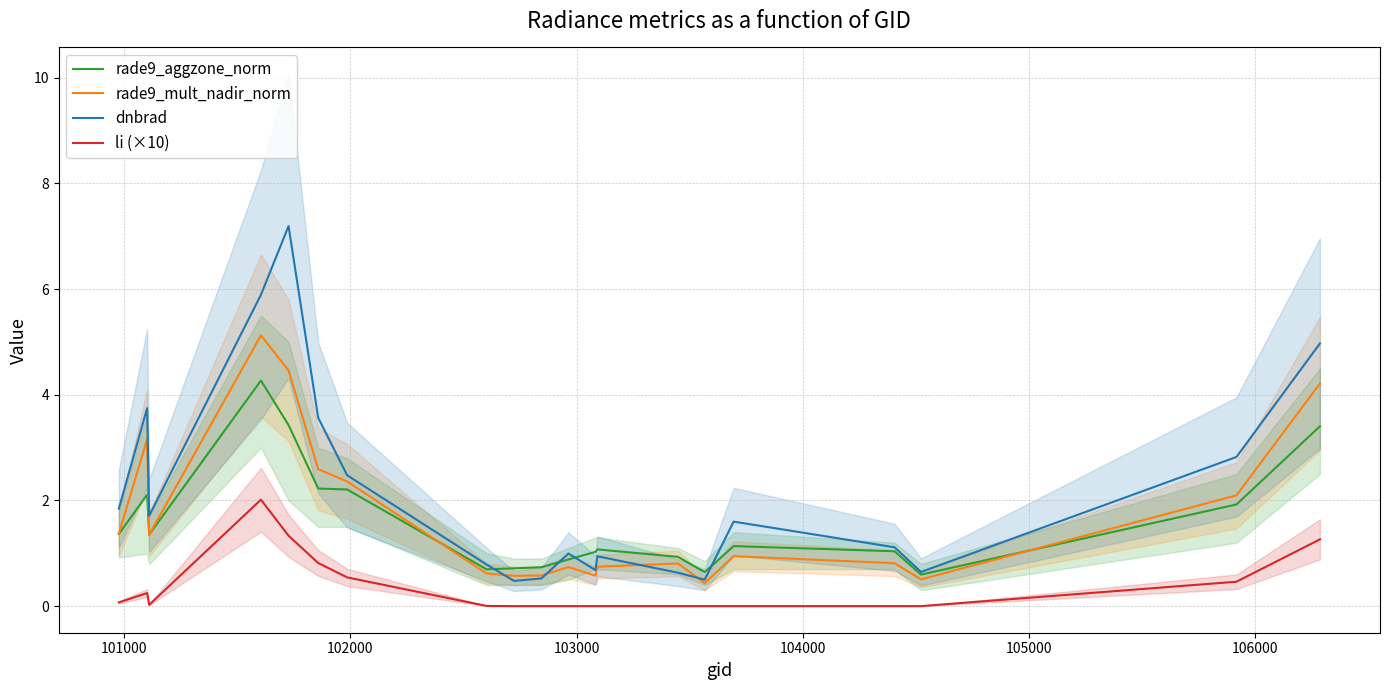

True or false: dnbrad has more than 1 interior local peaks.

True